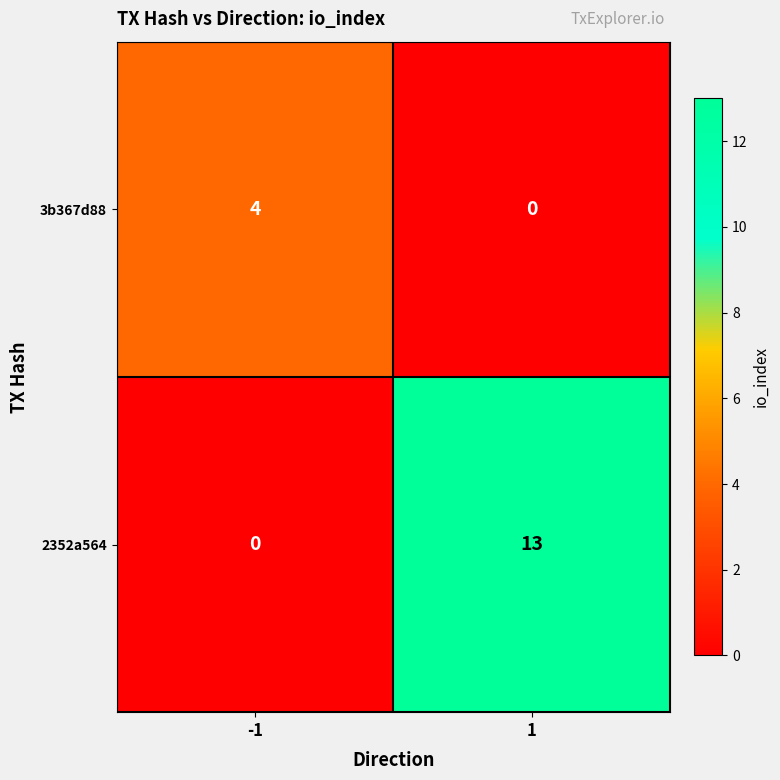

What is the difference between the maximum and minimum values in the 2352a564 series?

13